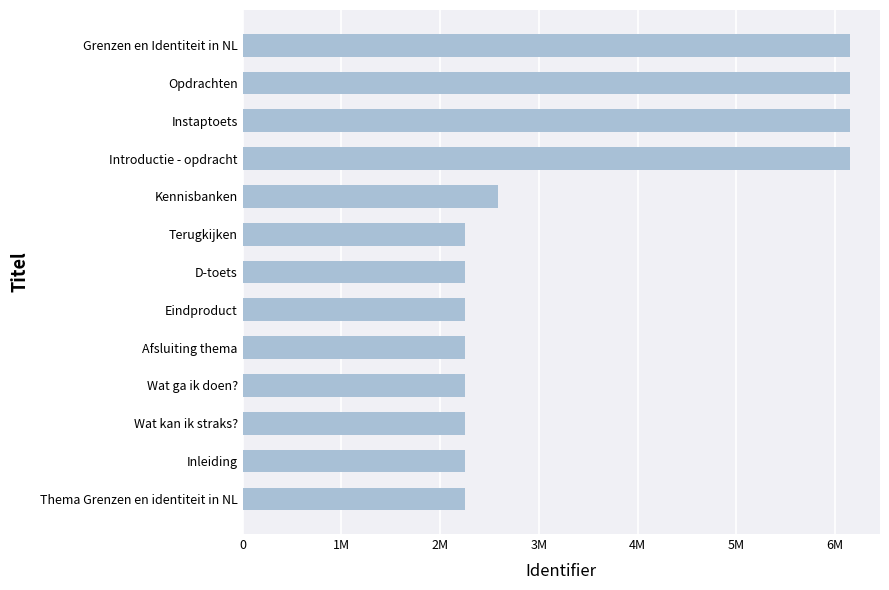

What is the difference between the second highest and second lowest values?

3895540